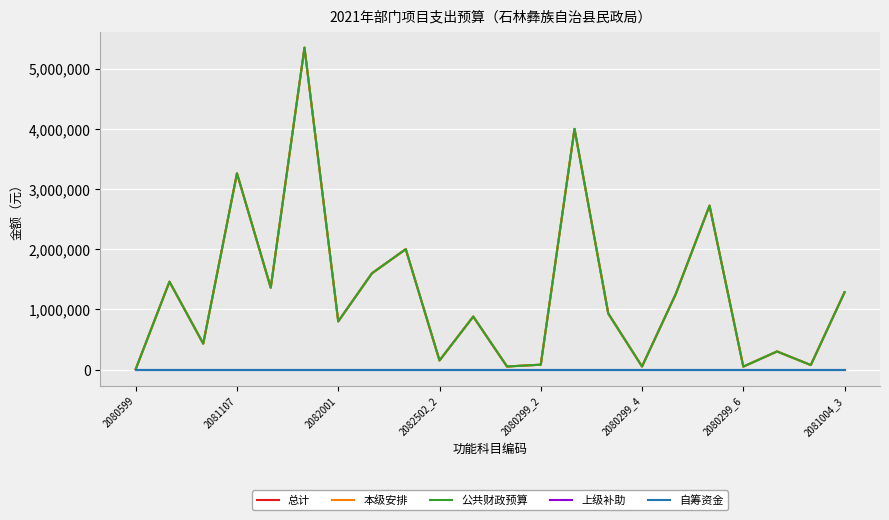

Reading right to left, transcribe all the data shown in this chart.

总计: 1284400	74100	300000	48000	2723800	1256000	50000	930000	4000000	80000	50000	880000	150000	2000000	1600000	800000	5350000	1360000	3260000	430000	1460000	6000
本级安排: 1284400	74100	300000	48000	2723800	1256000	50000	930000	4000000	80000	50000	880000	150000	2000000	1600000	800000	5350000	1360000	3260000	430000	1460000	6000
公共财政预算: 1284400	74100	300000	48000	2723800	1256000	50000	930000	4000000	80000	50000	880000	150000	2000000	1600000	800000	5350000	1360000	3260000	430000	1460000	6000
上级补助: 0	0	0	0	0	0	0	0	0	0	0	0	0	0	0	0	0	0	0	0	0	0
自筹资金: 0	0	0	0	0	0	0	0	0	0	0	0	0	0	0	0	0	0	0	0	0	0